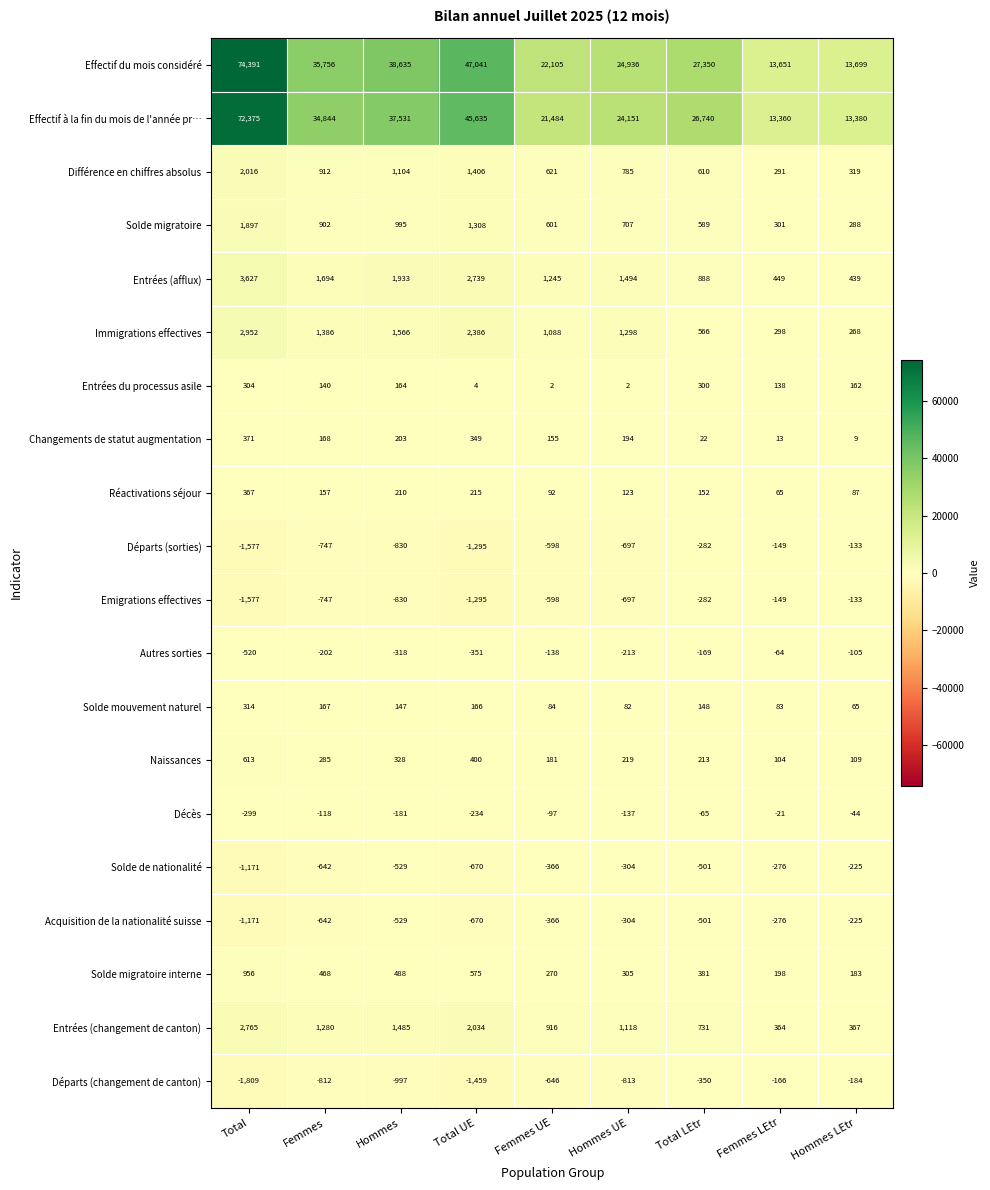

Is it true that Décès equals -128 at Femmes UE?

False